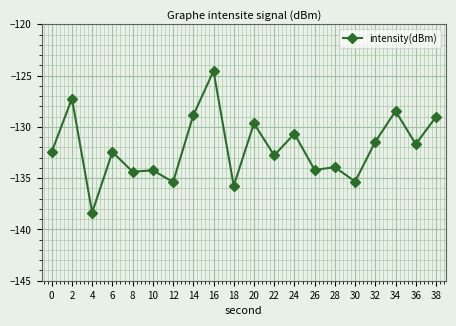

What is the minimum value shown in the chart?

-138.4